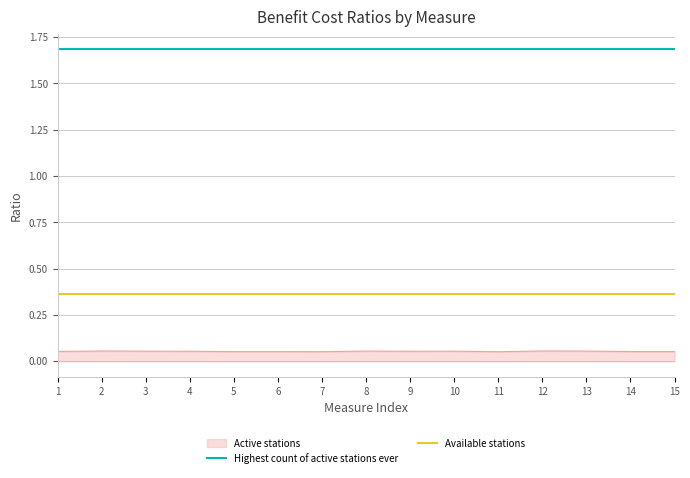

Which series has the widest spread of values?

Active stations